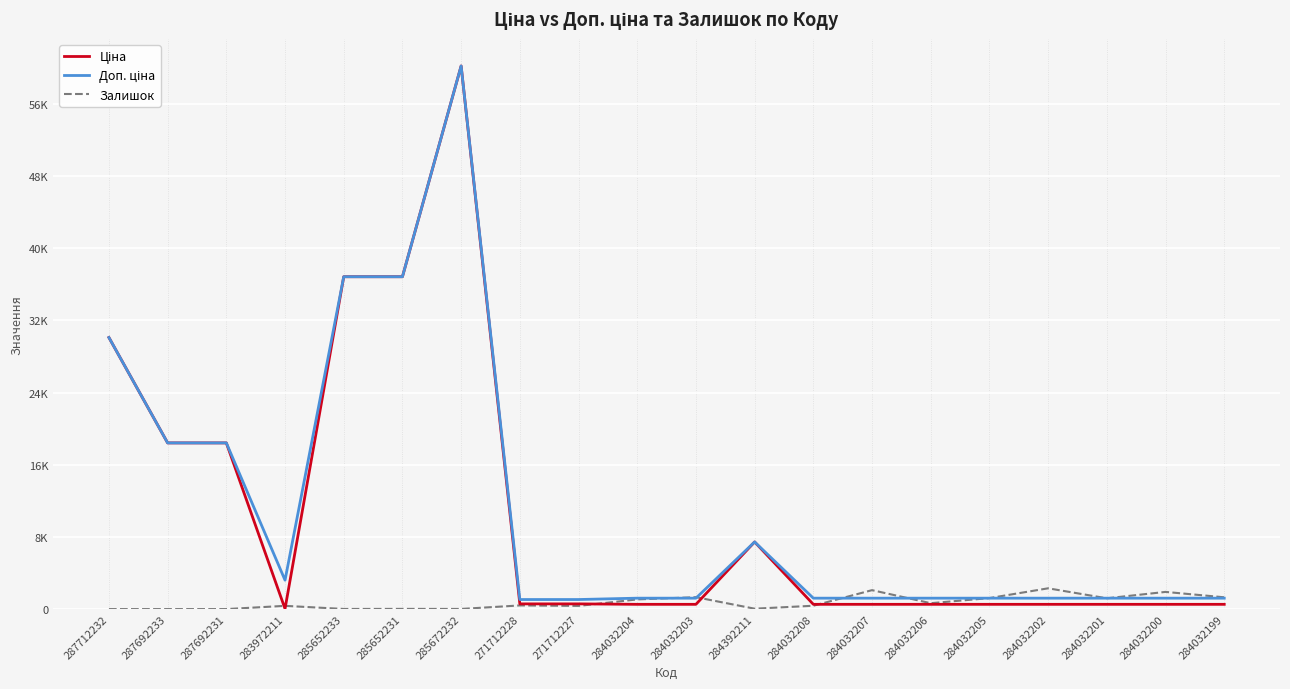

What is the approximate value of Доп. ціна at 285652231?

36841.8